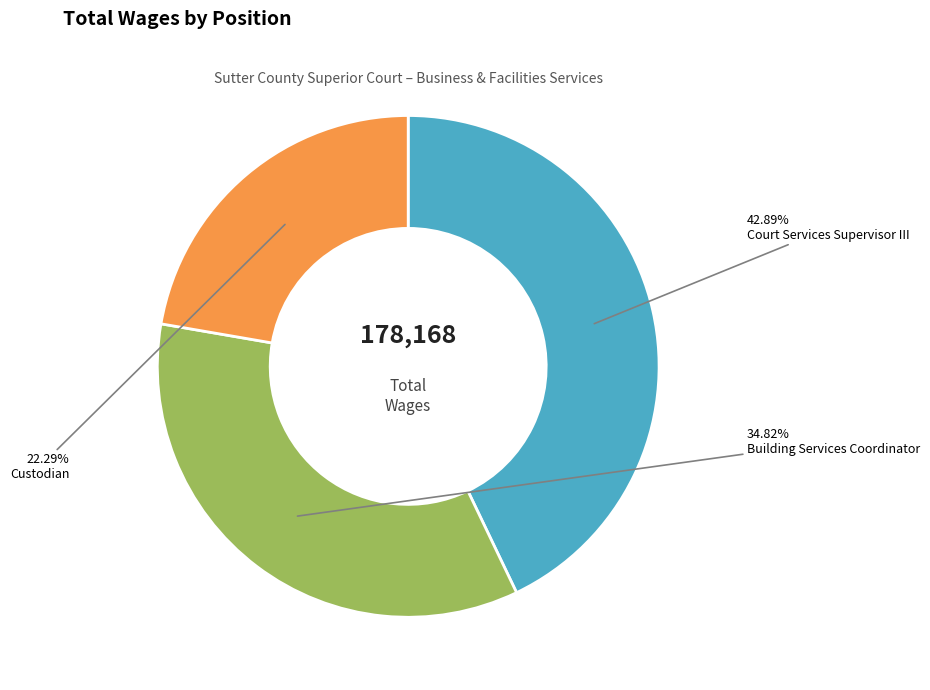

What percentage is NOT represented by Custodian?

77.7%